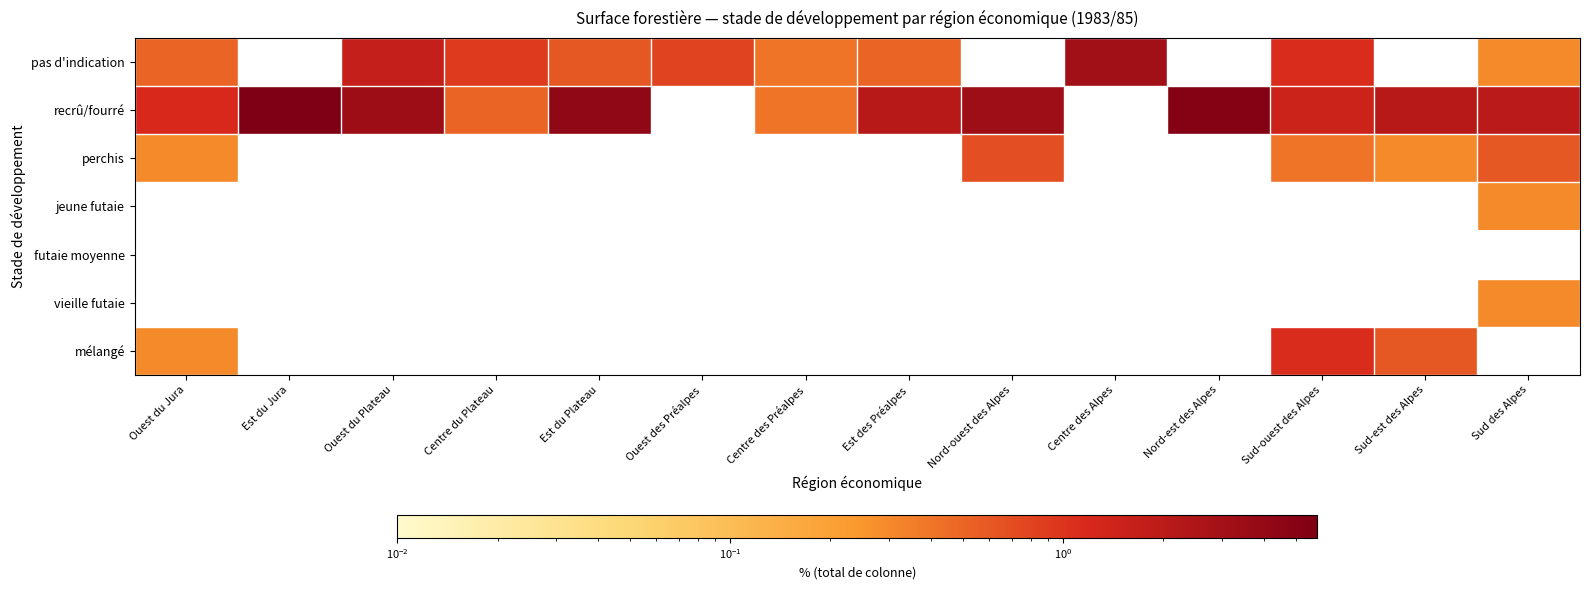

What is the maximum value shown in the chart?

5.8